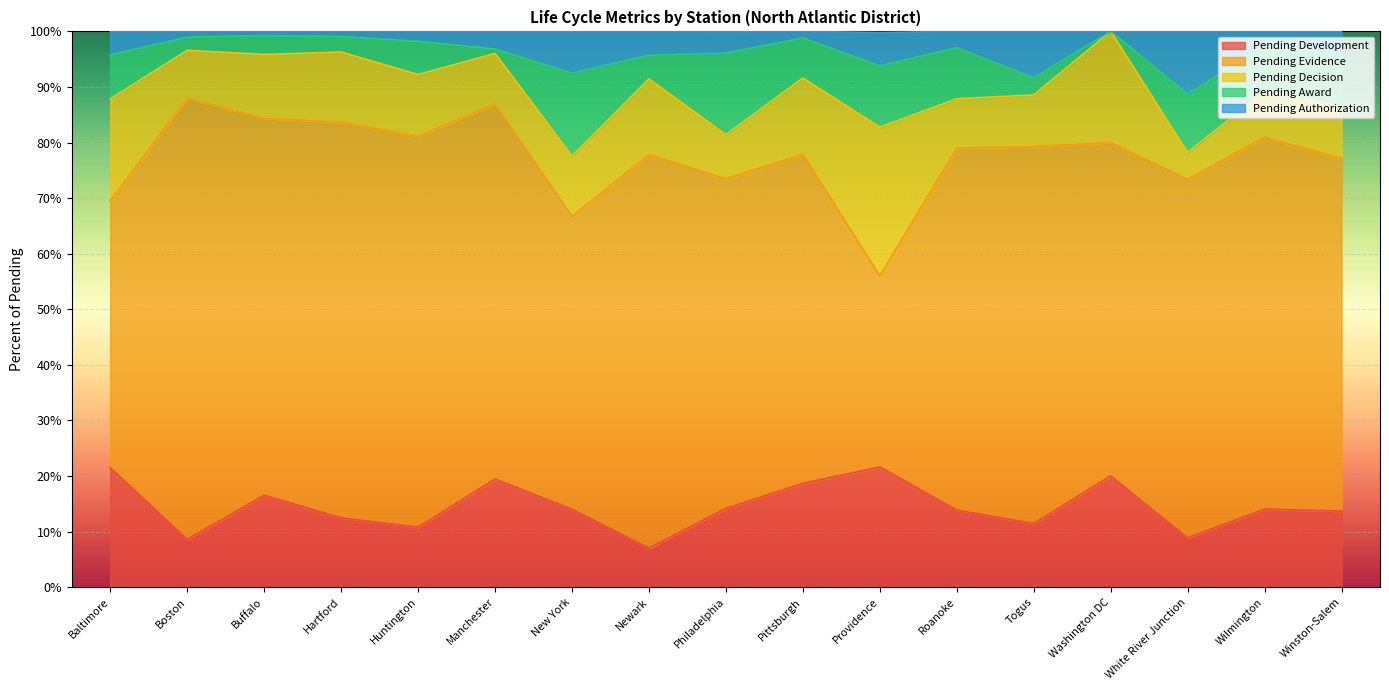

Reading left to right, what are all the values shown in this chart?

Pending Development: Baltimore=0.2	Boston=0.1	Buffalo=0.2	Hartford=0.1	Huntington=0.1	Manchester=0.2	New York=0.1	Newark=0.1	Philadelphia=0.1	Pittsburgh=0.2	Providence=0.2	Roanoke=0.1	Togus=0.1	Washington DC=0.2	White River Junction=0.1	Wilmington=0.1	Winston-Salem=0.1
Pending Evidence: Baltimore=0.5	Boston=0.8	Buffalo=0.7	Hartford=0.7	Huntington=0.7	Manchester=0.7	New York=0.5	Newark=0.7	Philadelphia=0.6	Pittsburgh=0.6	Providence=0.3	Roanoke=0.7	Togus=0.7	Washington DC=0.6	White River Junction=0.6	Wilmington=0.7	Winston-Salem=0.6
Pending Decision: Baltimore=0.2	Boston=0.1	Buffalo=0.1	Hartford=0.1	Huntington=0.1	Manchester=0.1	New York=0.1	Newark=0.1	Philadelphia=0.1	Pittsburgh=0.1	Providence=0.3	Roanoke=0.1	Togus=0.1	Washington DC=0.2	White River Junction=0.0	Wilmington=0.1	Winston-Salem=0.1
Pending Award: Baltimore=0.1	Boston=0.0	Buffalo=0.0	Hartford=0.0	Huntington=0.1	Manchester=0.0	New York=0.1	Newark=0.0	Philadelphia=0.1	Pittsburgh=0.1	Providence=0.1	Roanoke=0.1	Togus=0.0	Washington DC=0.0	White River Junction=0.1	Wilmington=0.1	Winston-Salem=0.1
Pending Authorization: Baltimore=0.0	Boston=0.0	Buffalo=0.0	Hartford=0.0	Huntington=0.0	Manchester=0.0	New York=0.1	Newark=0.0	Philadelphia=0.0	Pittsburgh=0.0	Providence=0.1	Roanoke=0.0	Togus=0.1	Washington DC=0.0	White River Junction=0.1	Wilmington=0.0	Winston-Salem=0.0